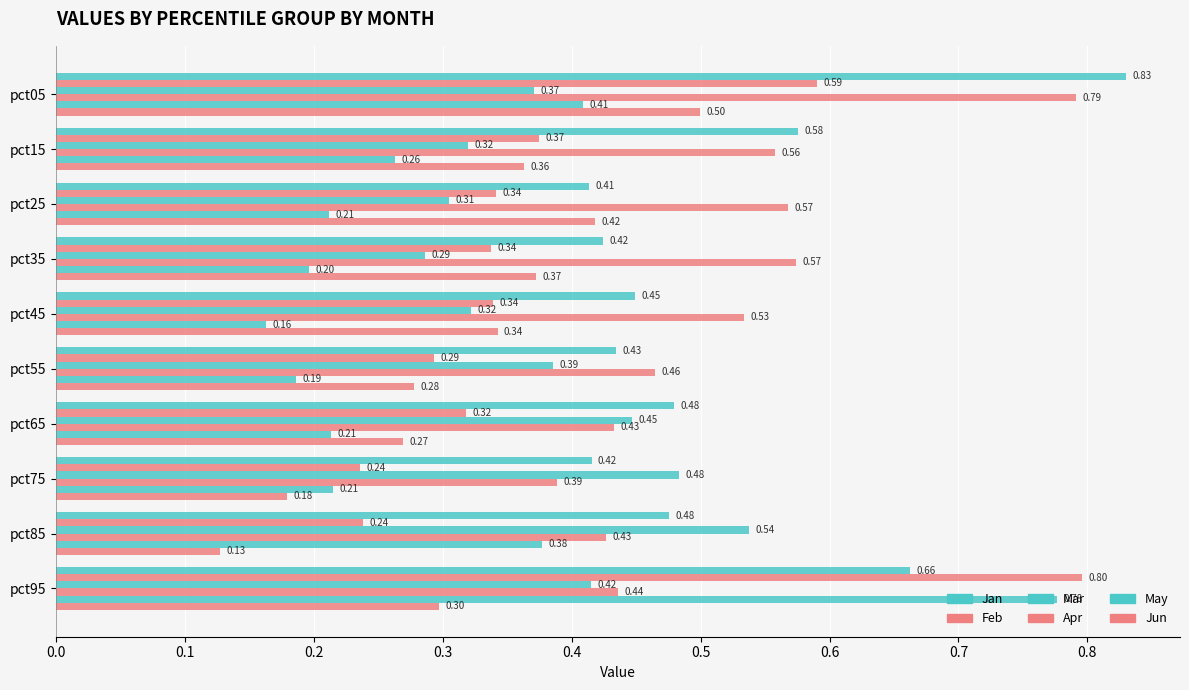

Count the number of categories in the chart.

10